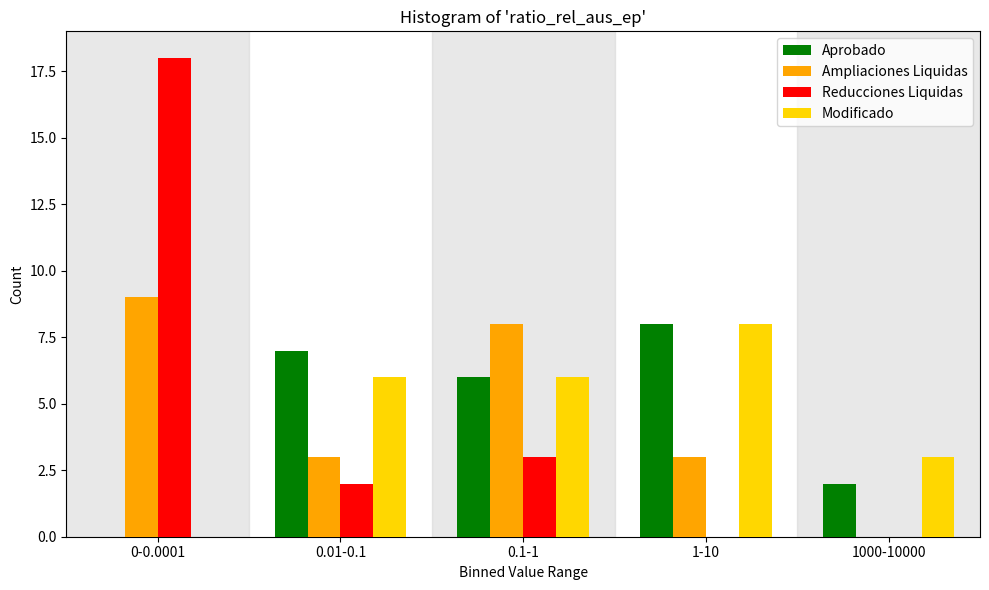

Reading left to right, list all the values displayed in this chart.

Aprobado: 0-0.0001=0	0.01-0.1=7	0.1-1=6	1-10=8	1000-10000=2
Ampliaciones Liquidas: 0-0.0001=9	0.01-0.1=3	0.1-1=8	1-10=3	1000-10000=0
Reducciones Liquidas: 0-0.0001=18	0.01-0.1=2	0.1-1=3	1-10=0	1000-10000=0
Modificado: 0-0.0001=0	0.01-0.1=6	0.1-1=6	1-10=8	1000-10000=3